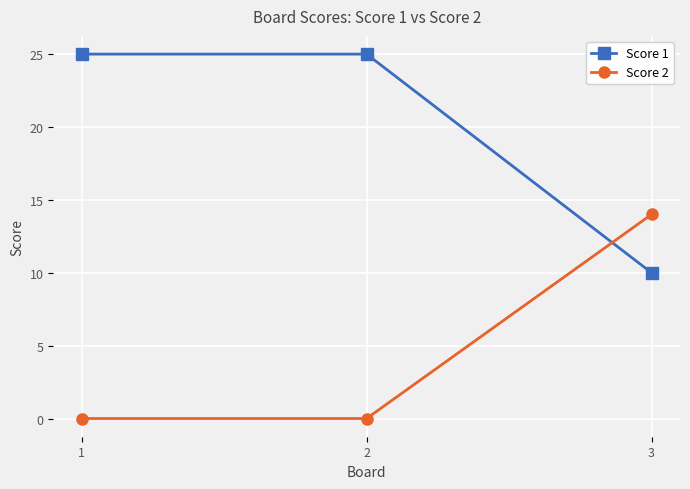

How many data points does each series have?

3